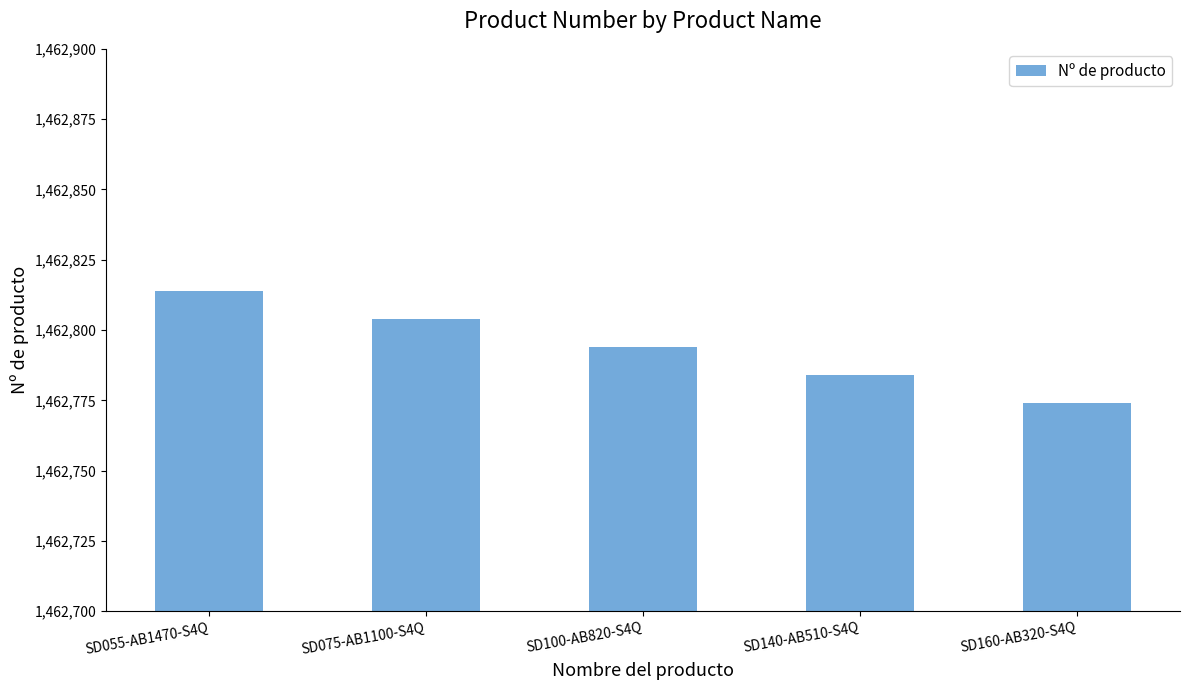

The chart shows a value of 1462784 at SD140-AB510-S4Q. True or false?

True